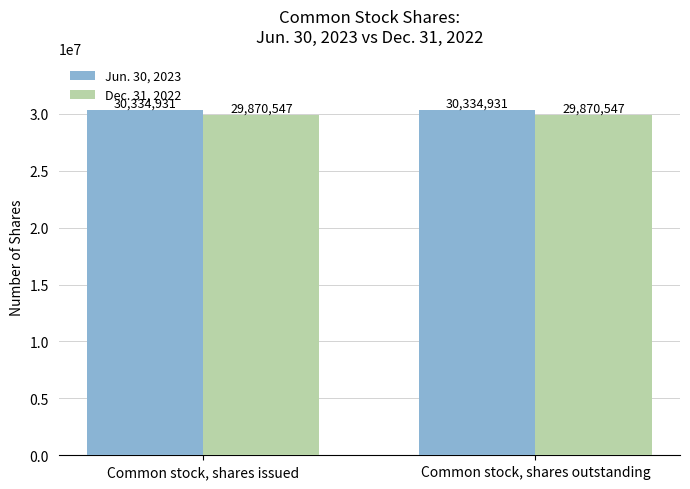

Reading right to left, what are all the values shown in this chart?

Jun. 30, 2023: Common stock, shares outstanding=30334931	Common stock, shares issued=30334931
Dec. 31, 2022: Common stock, shares outstanding=29870547	Common stock, shares issued=29870547